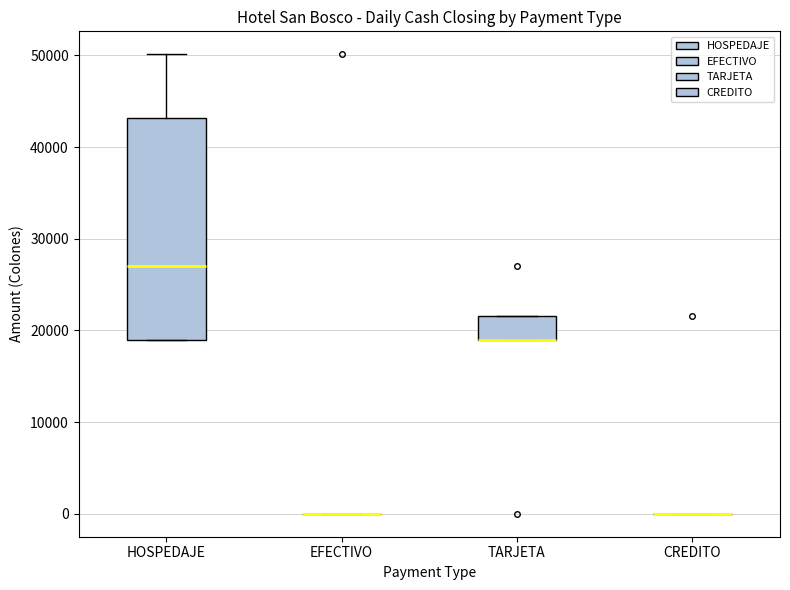

Comparing the boxes themselves (not the whiskers), which one is the tallest?

HOSPEDAJE